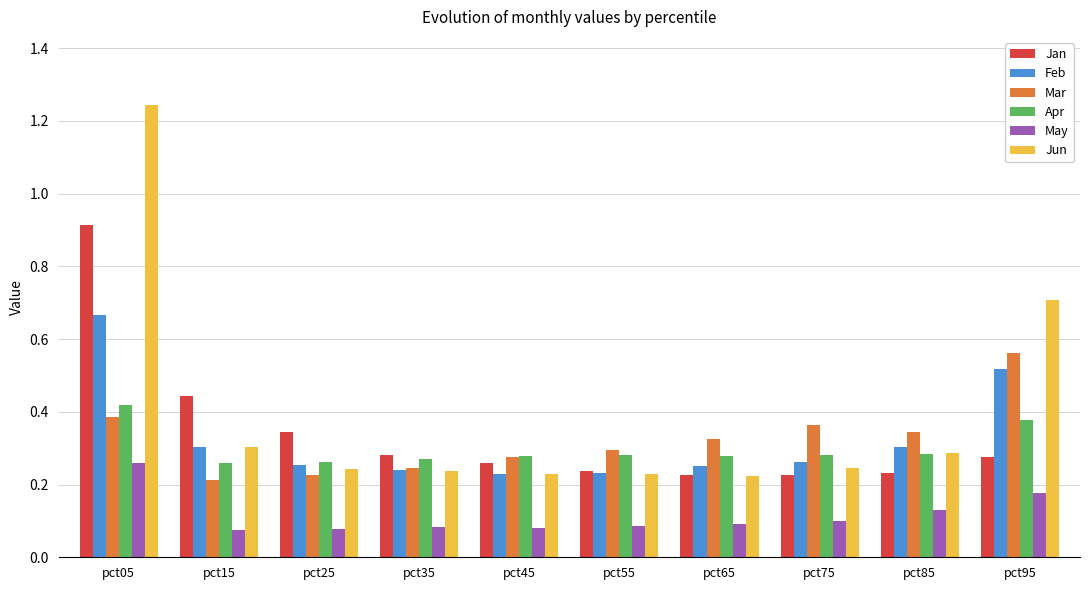

What is the sum of all Jan values?

3.4